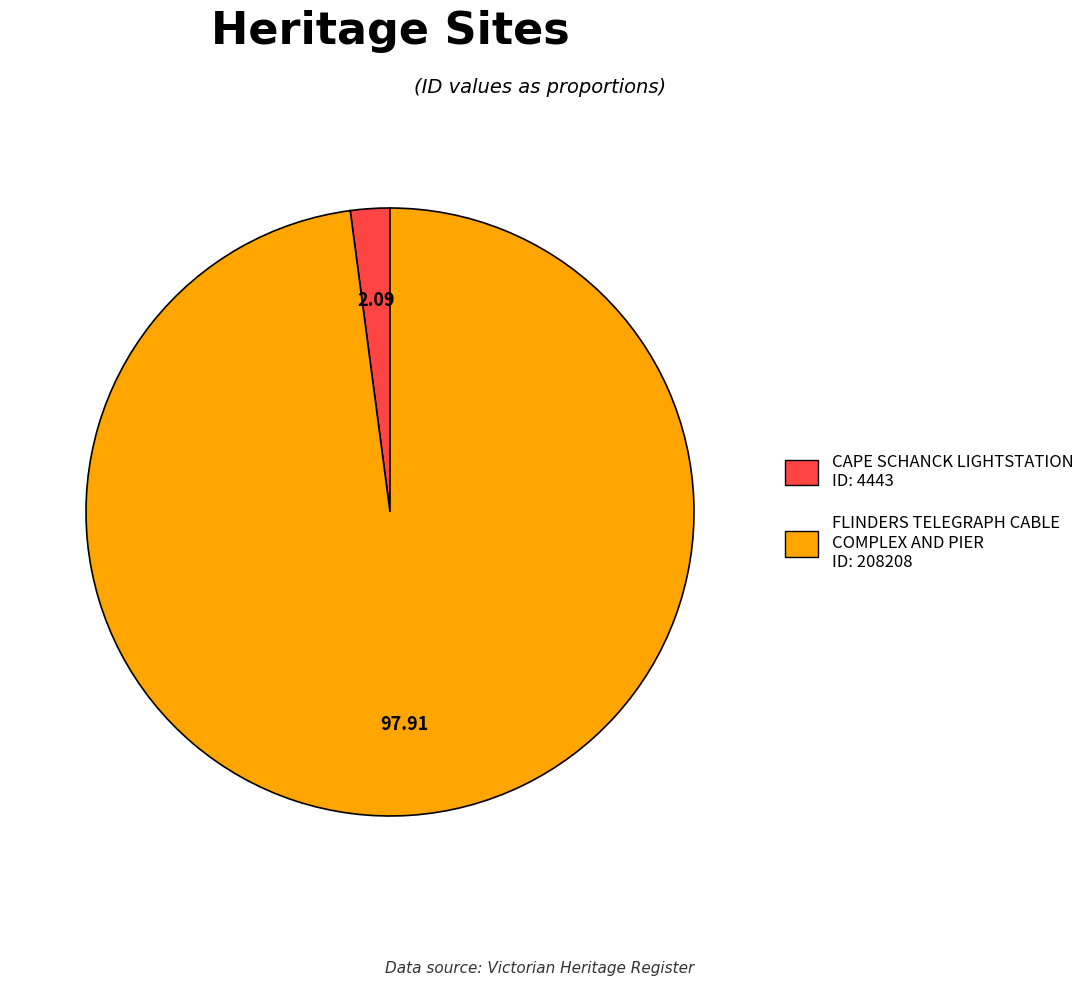

Combined, do CAPE SCHANCK LIGHTSTATION ID: 4443 and FLINDERS TELEGRAPH CABLE COMPLEX AND PIER ID: 208208 account for over 50%?

Yes